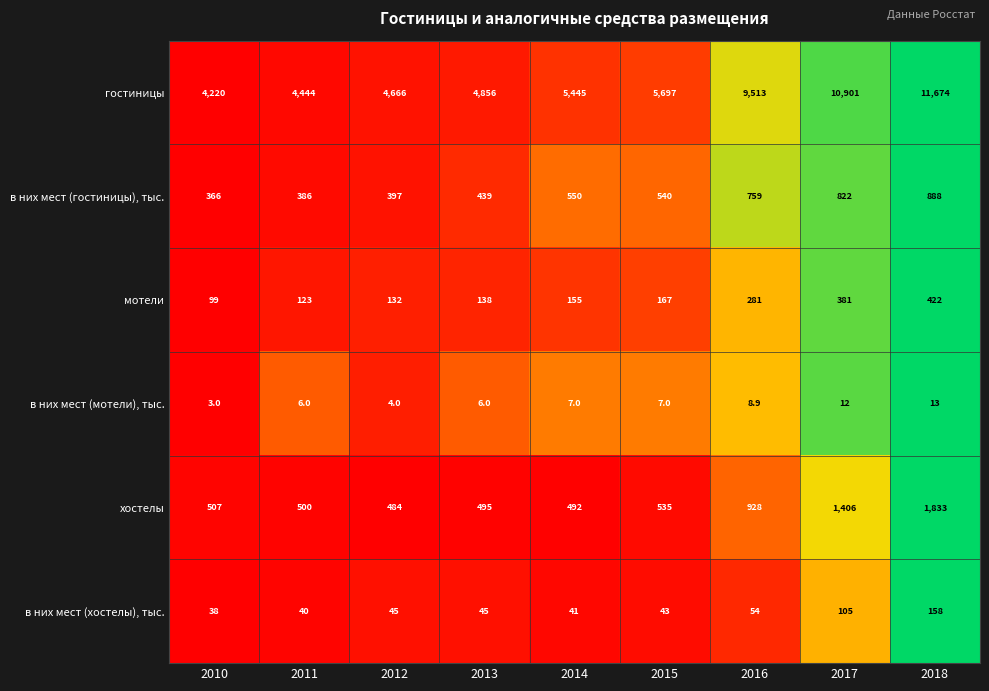

What is the difference between the хостелы values at 2017 and 2012?

922.0